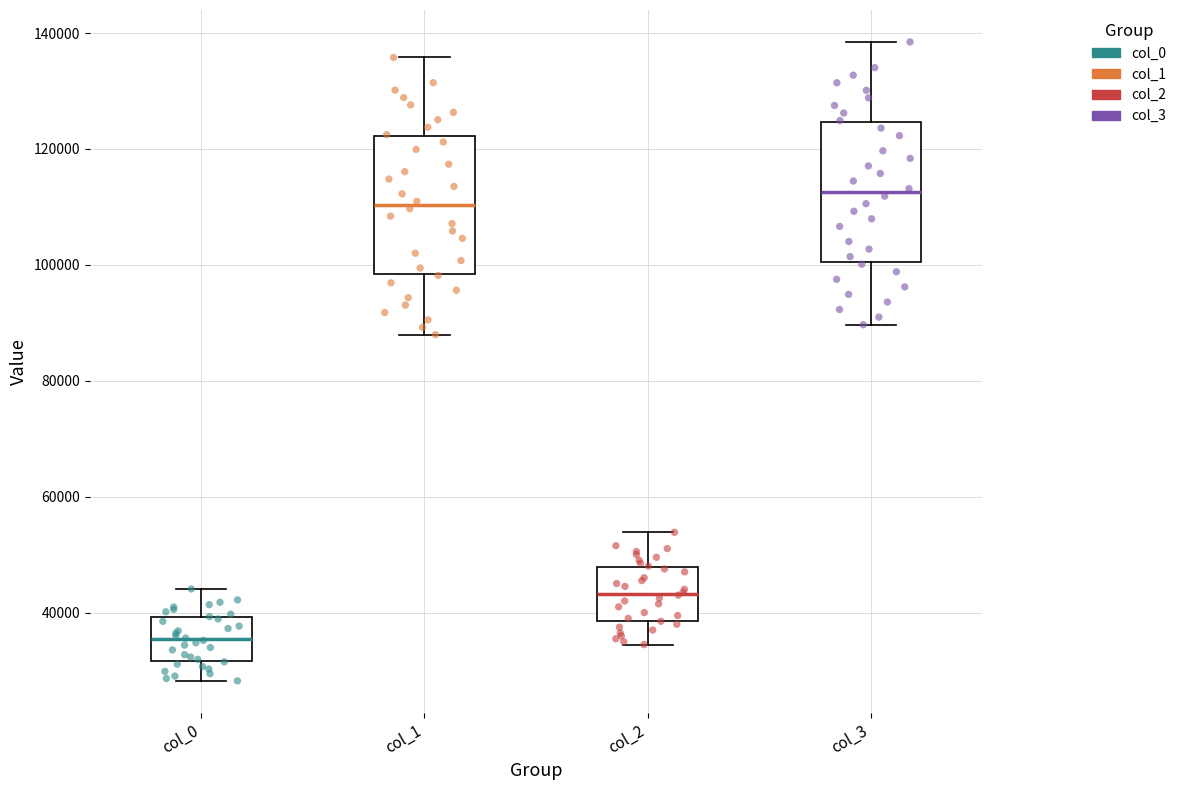

Reading left to right, transcribe this box plot: for each box, give where its median line is, the range the box spans, and where its two whiskers end, as read against the y-axis. The values are not printed on the chart, so give them approximately, as read against the axis.

col_0: median 36000, box 32000 to 40000, whiskers 28000 to 44000
col_1: median 110000, box 98000 to 122000, whiskers 88000 to 136000
col_2: median 44000, box 38000 to 48000, whiskers 34000 to 54000
col_3: median 112000, box 100000 to 124000, whiskers 90000 to 138000